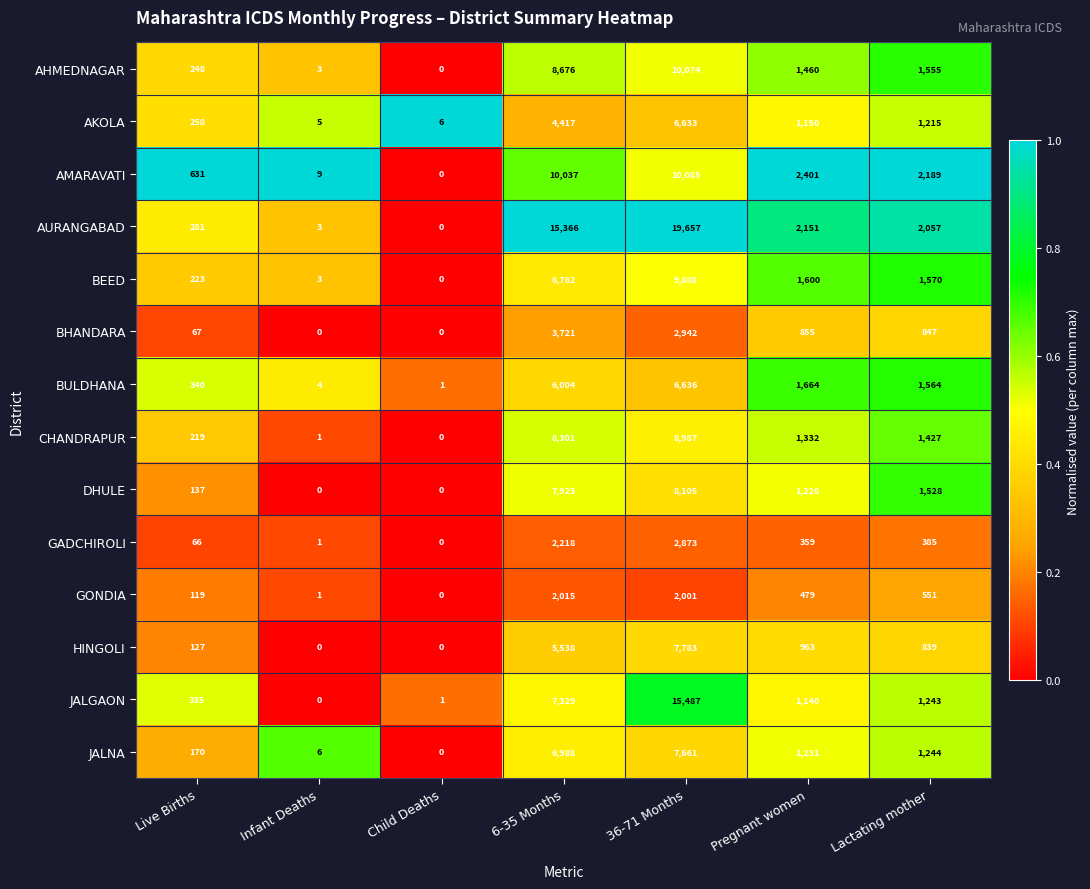

The value of AHMEDNAGAR at Infant Deaths is 5. True or false?

False